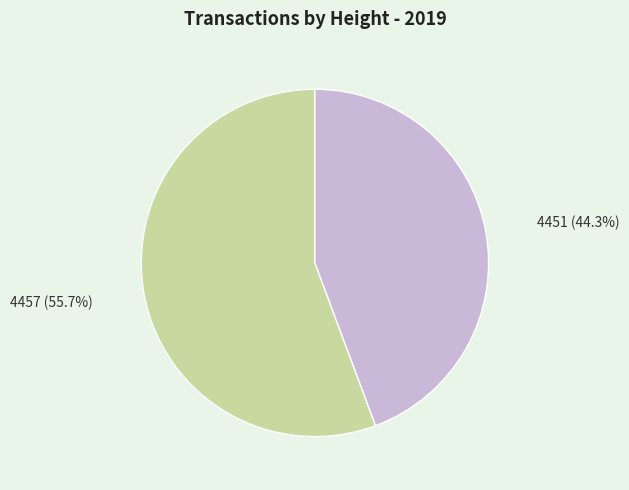

To the nearest percent, what is the average slice percentage?

50%